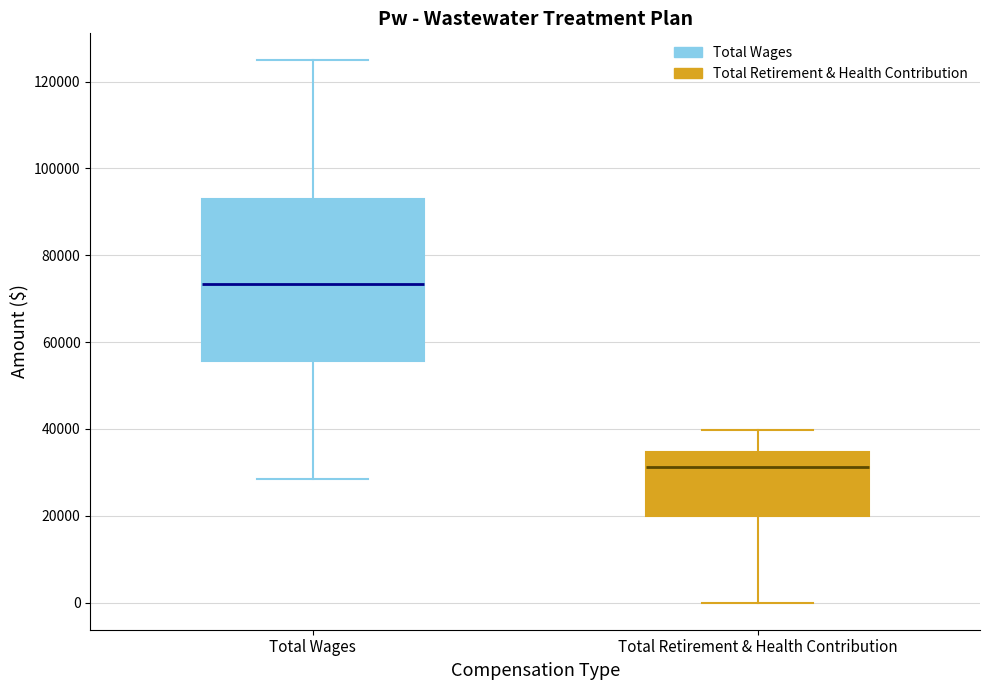

Which box has the highest median line?

Total Wages